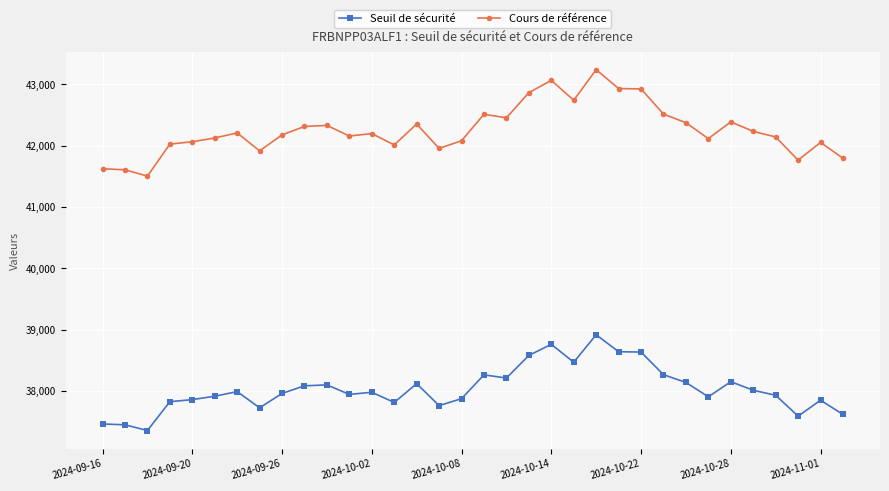

How many data points in Seuil de sécurité are less than 37976?

17